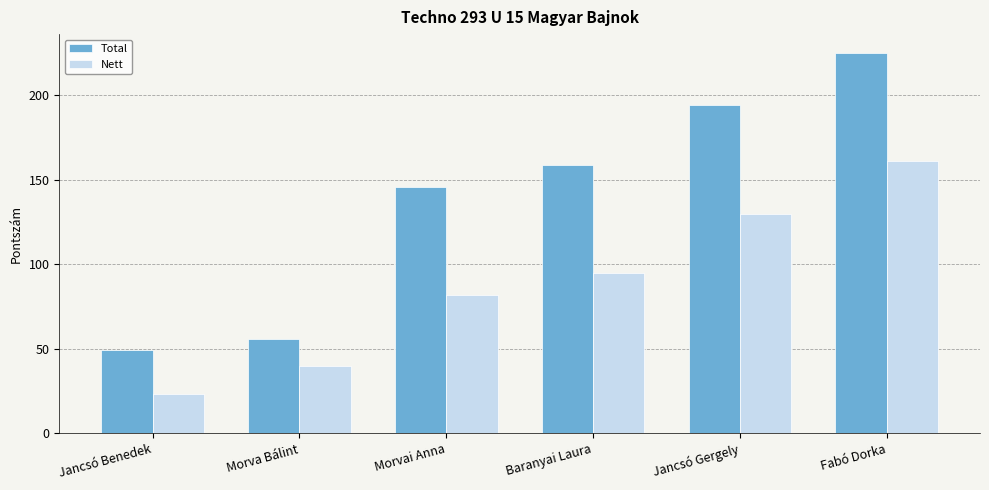

Reading right to left, transcribe all the data shown in this chart.

Total: Fabó Dorka=225	Jancsó Gergely=194	Baranyai Laura=159	Morvai Anna=146	Morva Bálint=56	Jancsó Benedek=49
Nett: Fabó Dorka=161	Jancsó Gergely=130	Baranyai Laura=95	Morvai Anna=82	Morva Bálint=40	Jancsó Benedek=23